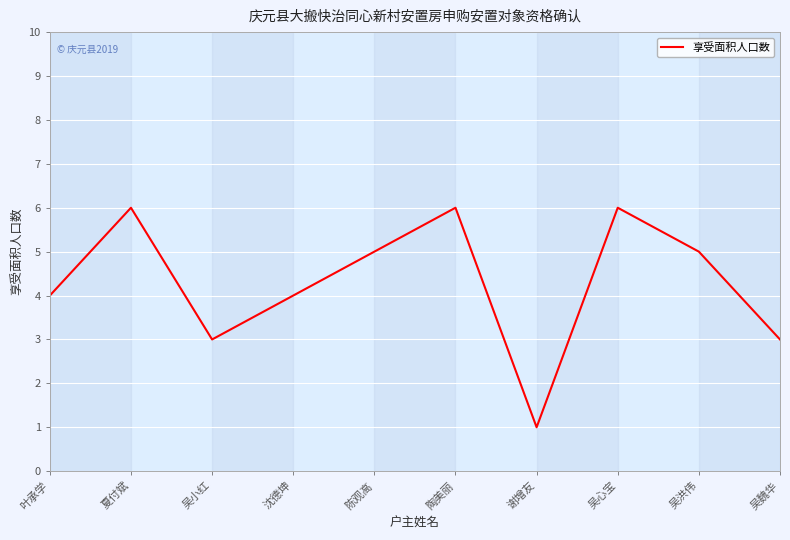

Reading left to right, list all the values displayed in this chart.

4	6	3	4	5	6	1	6	5	3